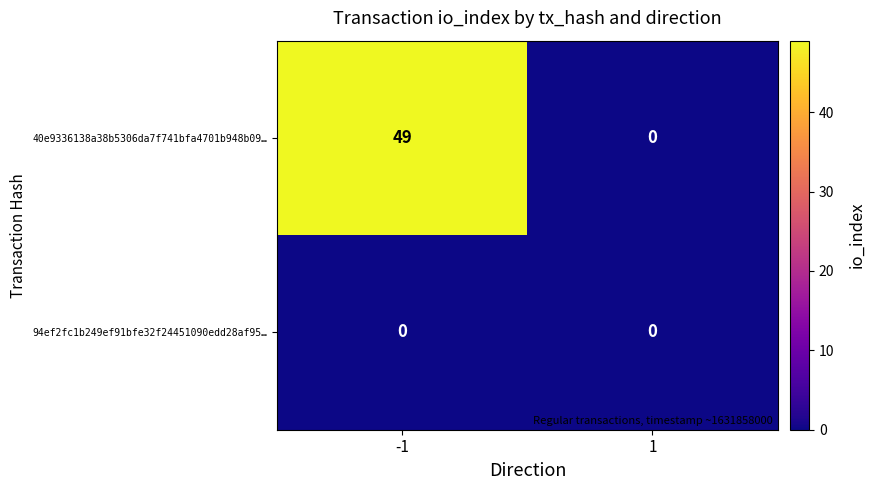

Rank the series by their average value, from highest to lowest.

40e9336138a38b5306da7f741bfa4701b948b09…, 94ef2fc1b249ef91bfe32f24451090edd28af95…